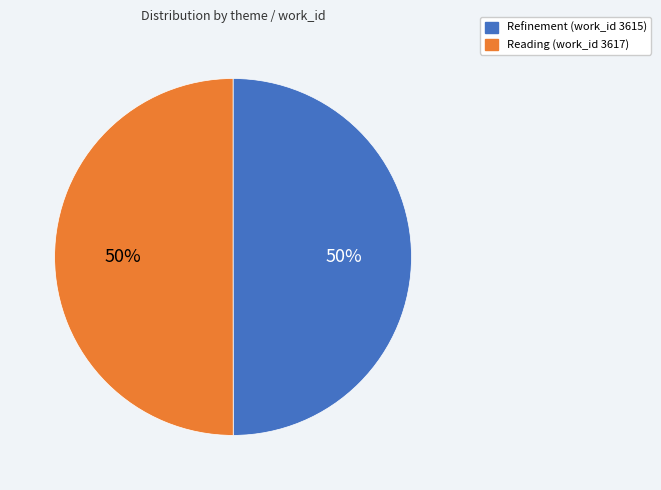

Combined, do Reading (work_id 3617) and Refinement (work_id 3615) account for over 50%?

Yes